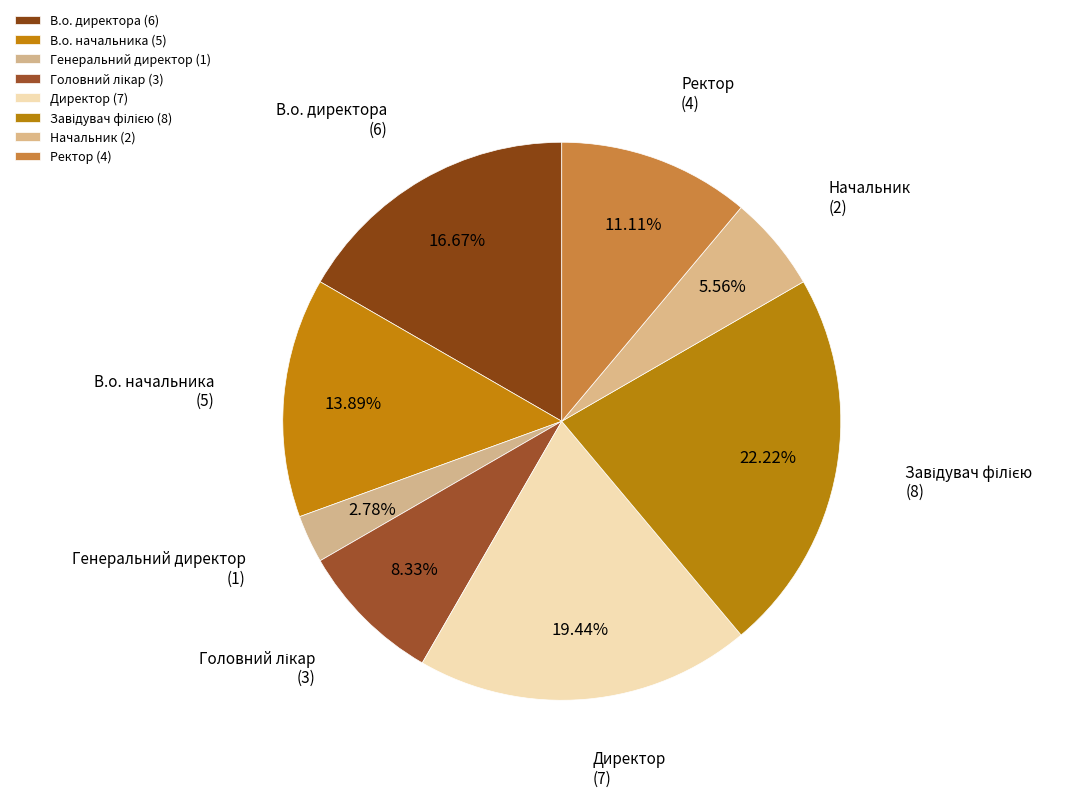

Which has a higher value, Начальник or Завідувач філією?

Завідувач філією